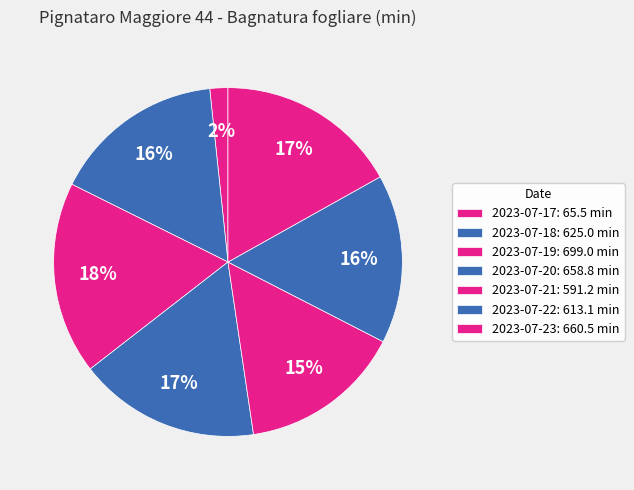

Count the number of slices in the pie.

7